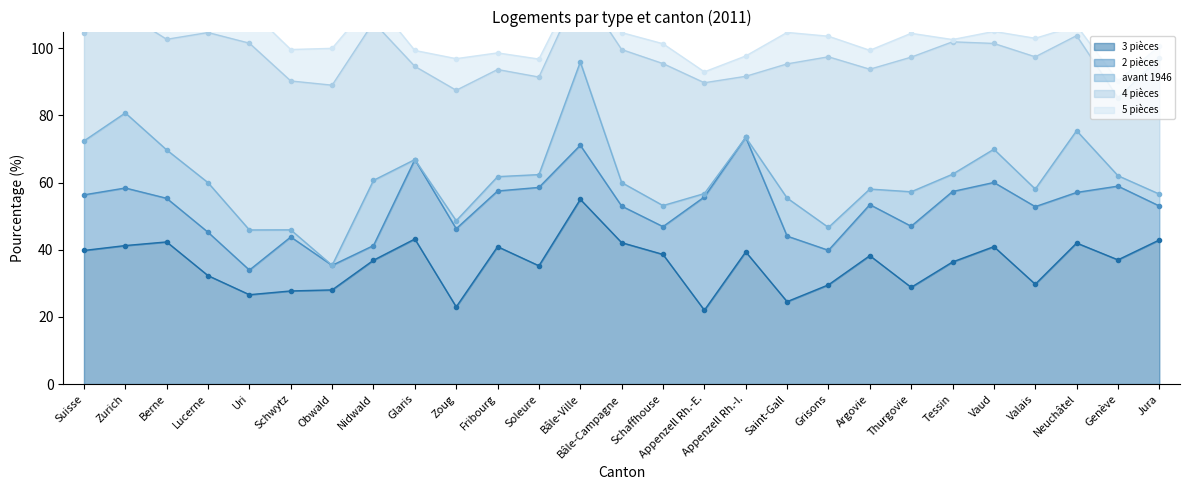

True or false: 4 pièces has a value of 38.9 at Zoug.

True